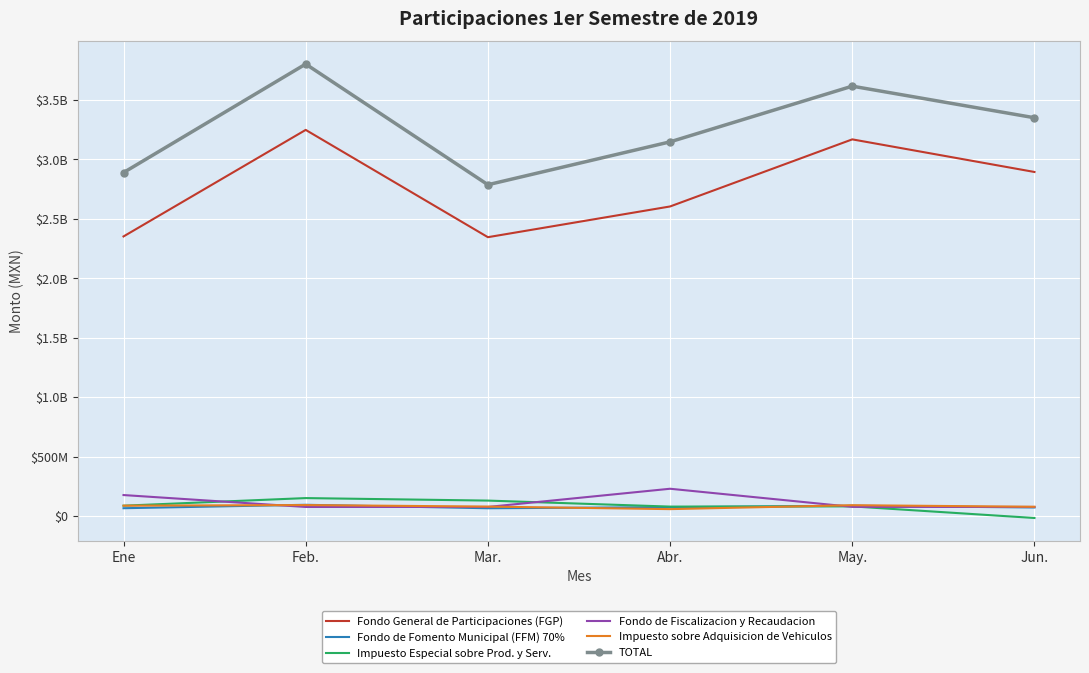

True or false: Fondo General de Participaciones (FGP) and Impuesto sobre Adquisicion de Vehiculos intersect in this chart.

False